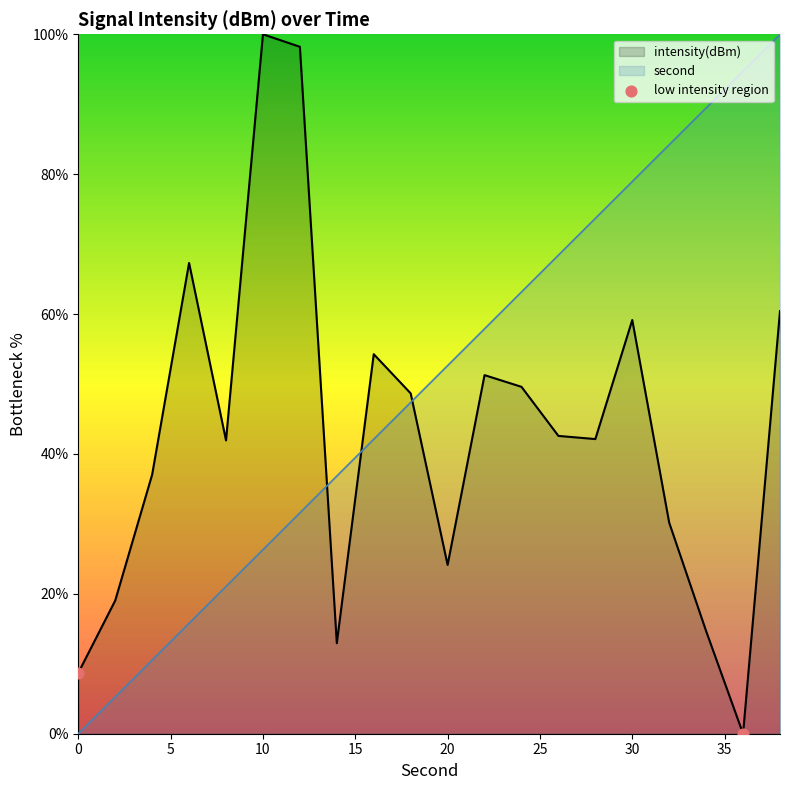

What is the total value across all series at 34?

104.1